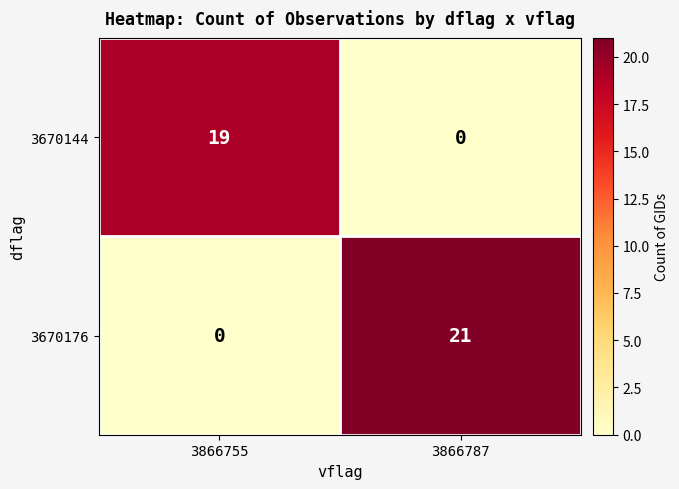

Which series has the largest range (max minus min)?

3670176